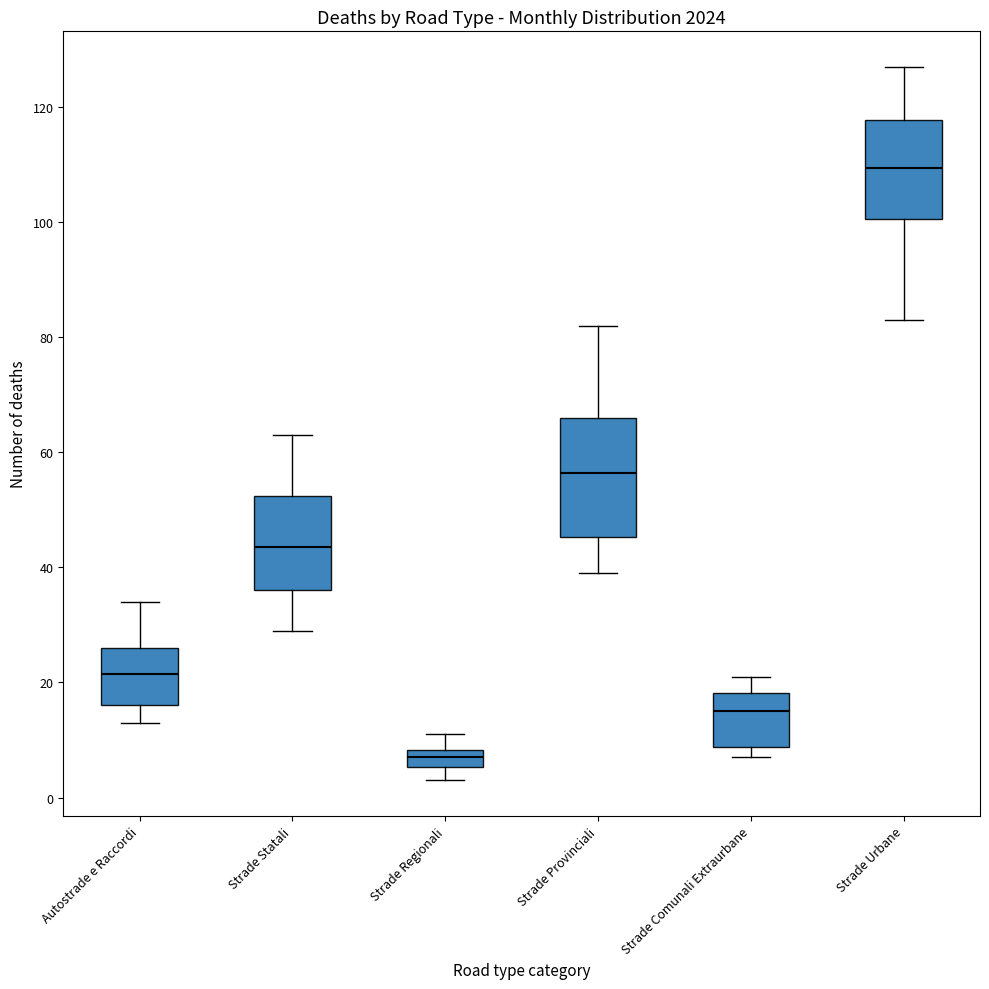

Comparing the boxes themselves (not the whiskers), which one is the tallest?

Strade Provinciali